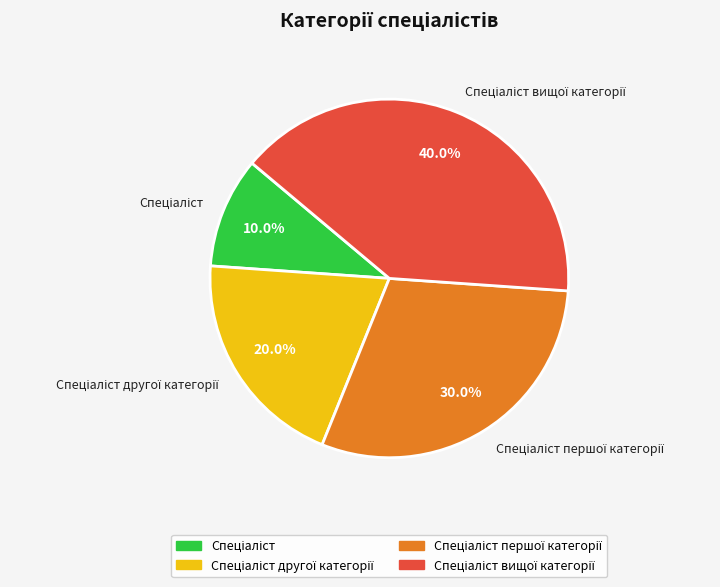

Does any single category account for the majority?

No